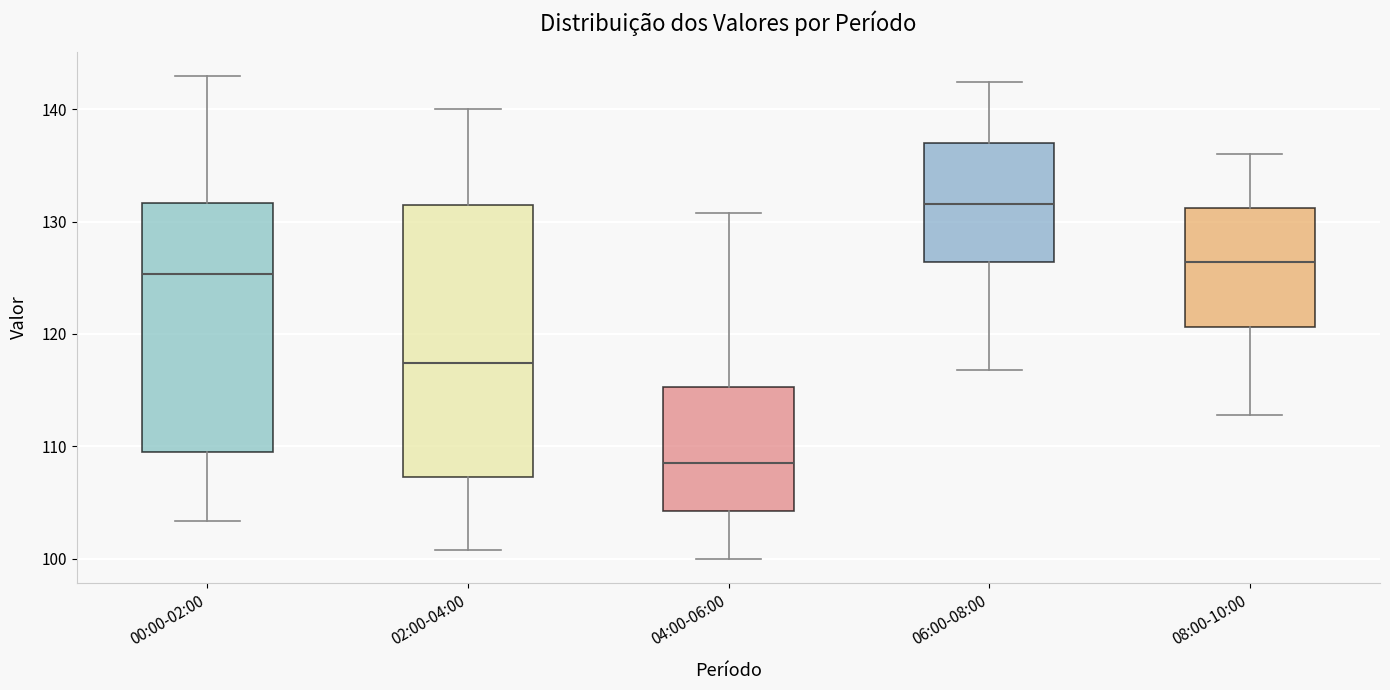

Reading left to right, read every box against the y-axis: the position of its median line, the range the box covers, and the ends of its whiskers. The values are not printed on the chart, so give them approximately, as read against the axis.

00:00-02:00: median 125, box 109 to 132, whiskers 103 to 143
02:00-04:00: median 117, box 107 to 131, whiskers 101 to 140
04:00-06:00: median 109, box 104 to 115, whiskers 100 to 131
06:00-08:00: median 132, box 126 to 137, whiskers 117 to 142
08:00-10:00: median 126, box 121 to 131, whiskers 113 to 136